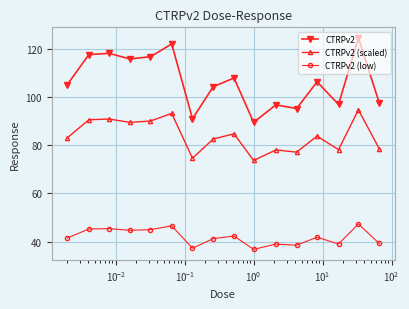

True or false: CTRPv2 (low) has more than 0 points higher than both neighbors.

True